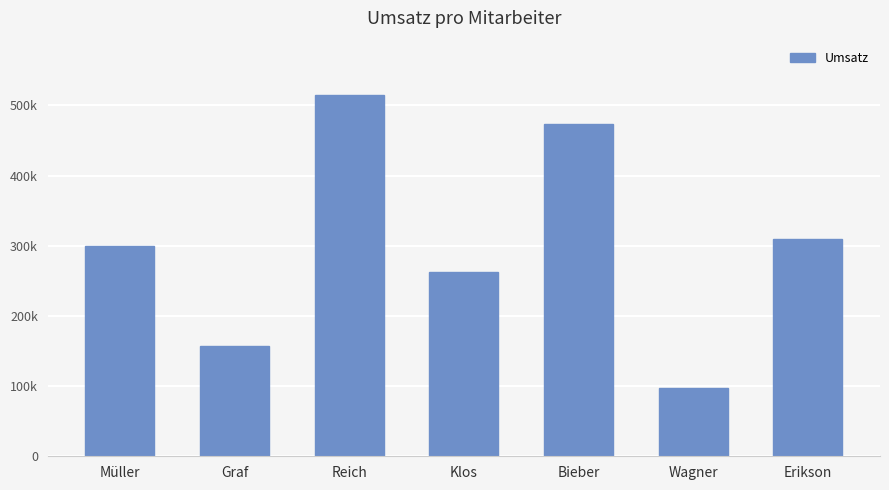

What is the difference between the second highest and second lowest values?

316000